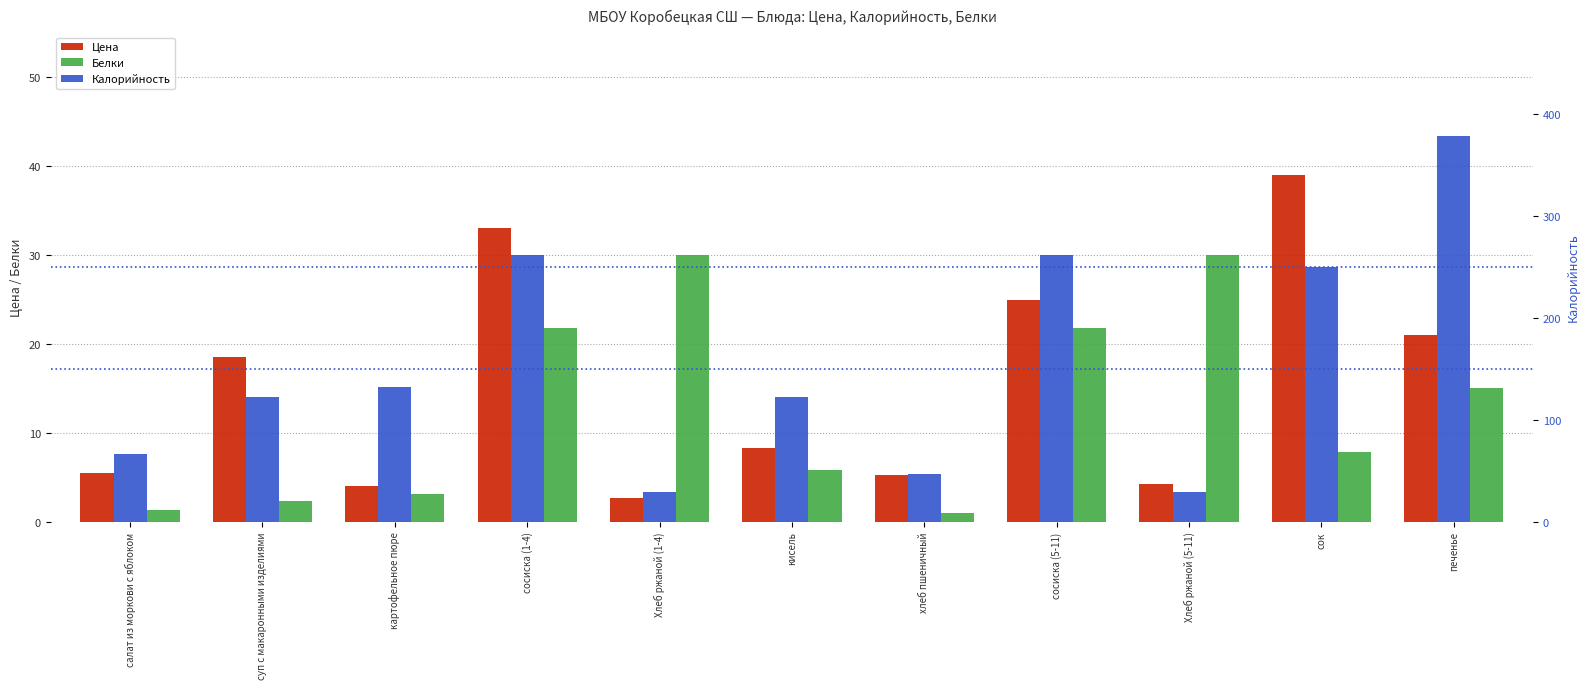

At how many categories does at least one series exceed 28?

11